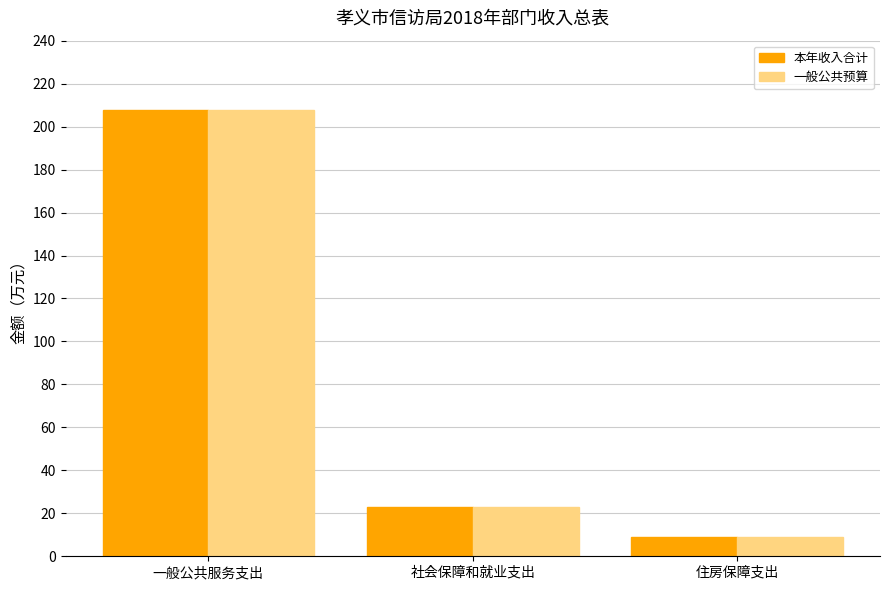

What is the minimum value shown in the chart?

8.8